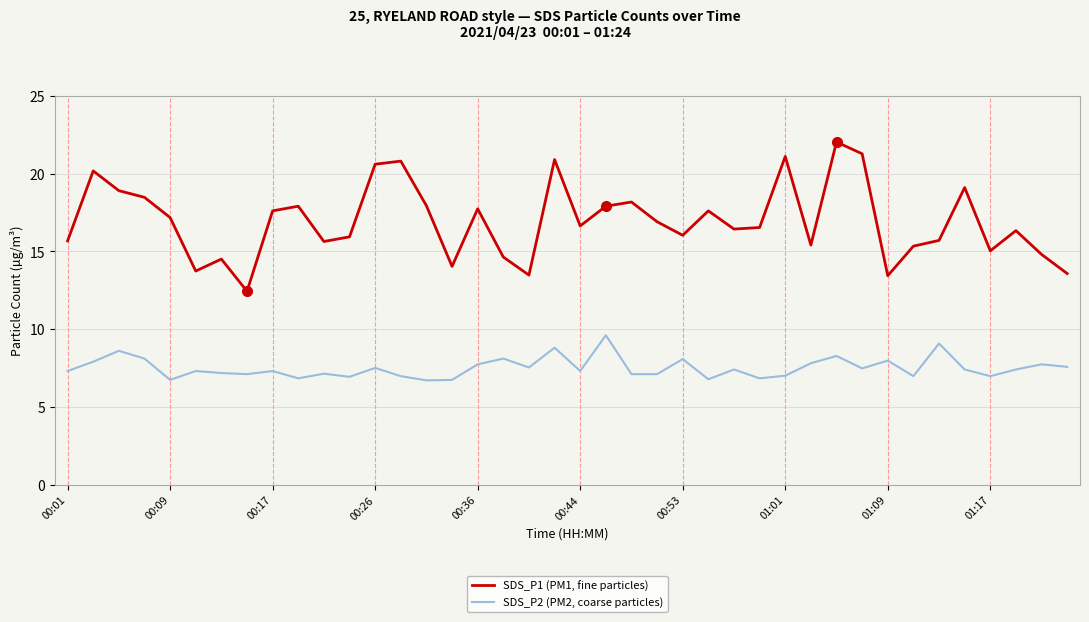

List the series in order of their peak value, highest first.

SDS_P1 (PM1, fine particles), SDS_P2 (PM2, coarse particles)